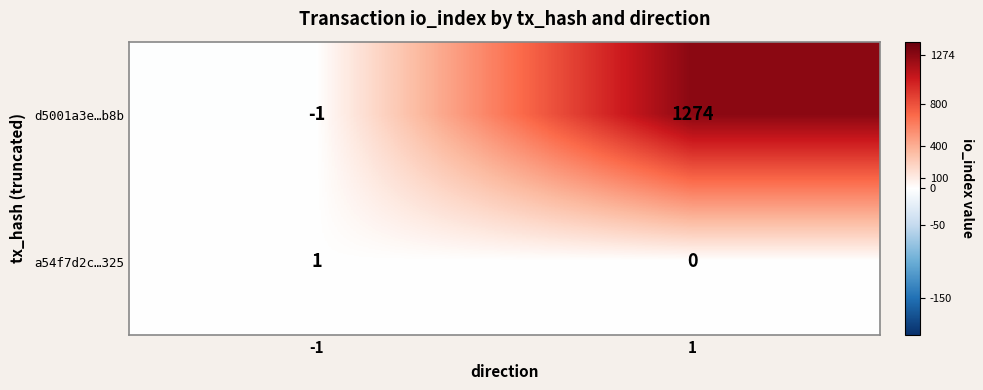

What is the sum of the d5001a3e…b8b values at 1 and -1?

1273